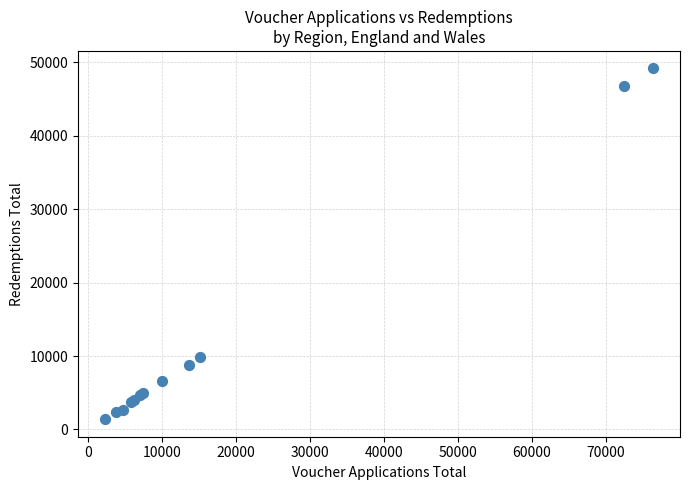

What Y value in the scatter plot is closest to 25269?

9821